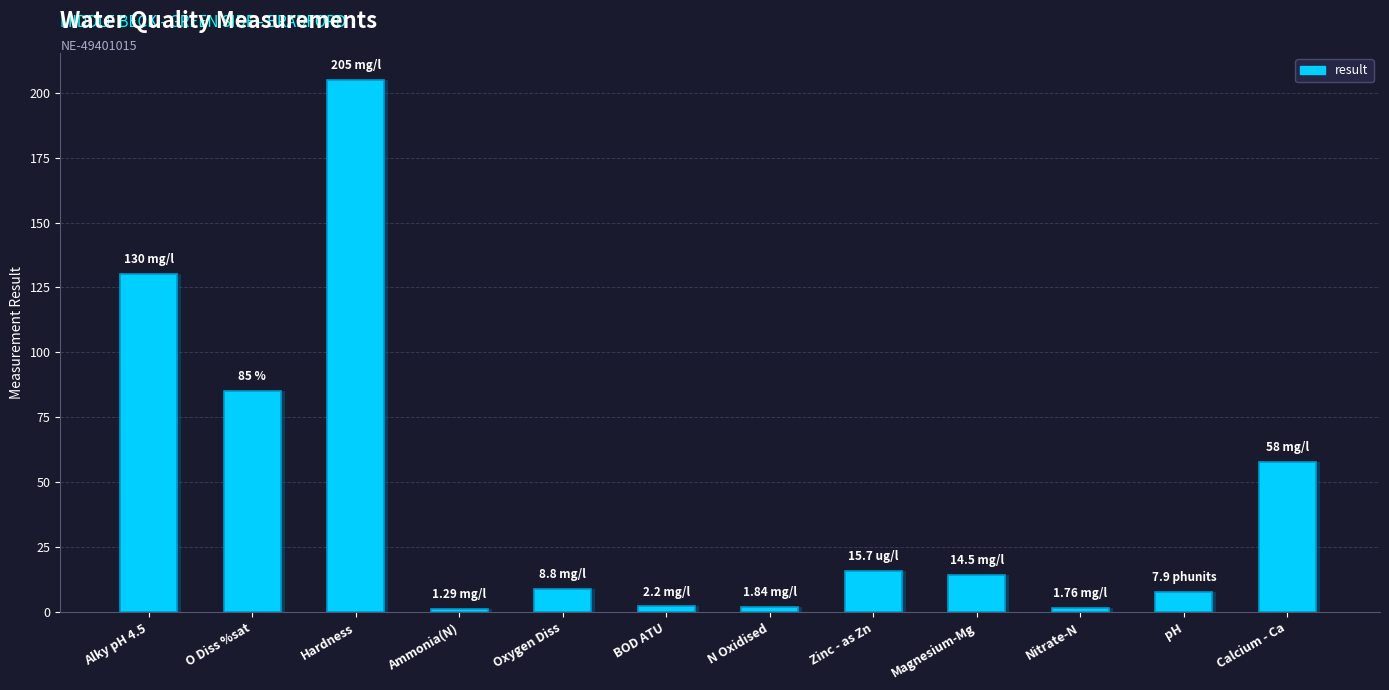

What is the minimum value shown in the chart?

1.3